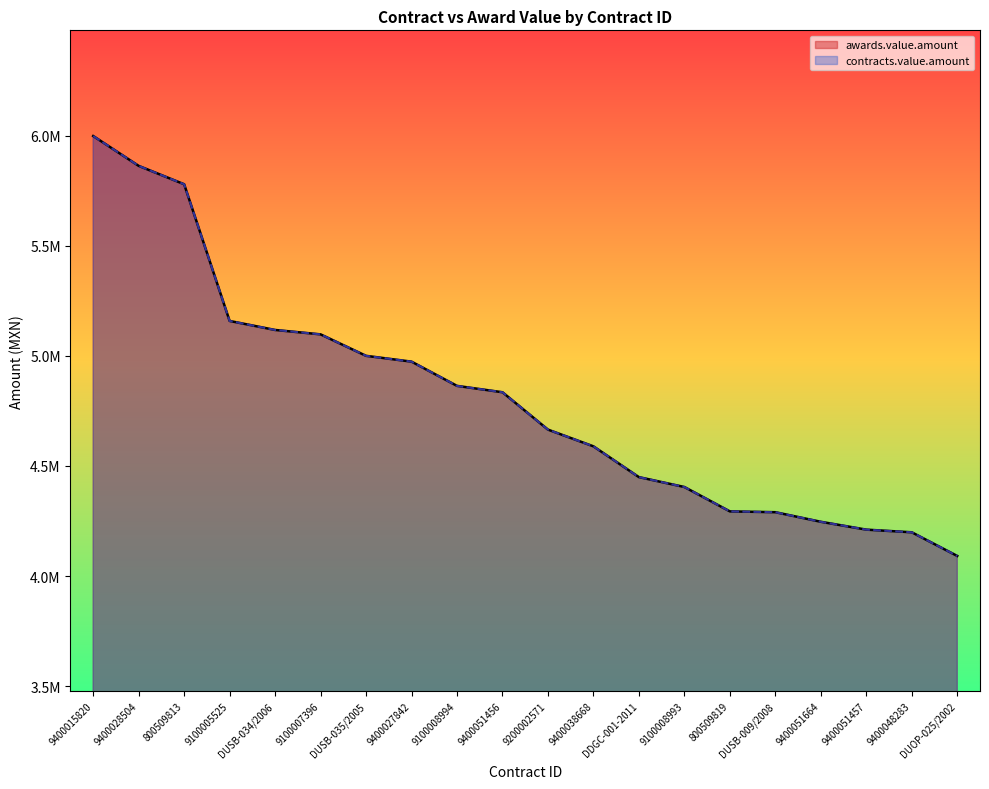

Reading left to right, what are all the values shown in this chart?

awards.value.amount: 5998111.0	5862602.9	5779164.9	5158439.6	5117500.0	5097500.7	5000000.0	4973650.8	4863596.5	4834682.6	4665015.5	4589062.3	4449331.1	4404396.5	4293729.5	4290017.1	4246491.0	4210870.8	4198826.9	4091349.4
contracts.value.amount: 5998111.0	5862602.9	5779164.9	5158439.6	5117500.0	5097500.7	5000000.0	4973650.8	4863596.5	4834682.6	4665015.5	4589062.3	4449331.1	4404396.5	4293729.5	4290017.1	4246491.0	4210870.8	4198826.9	4091349.4